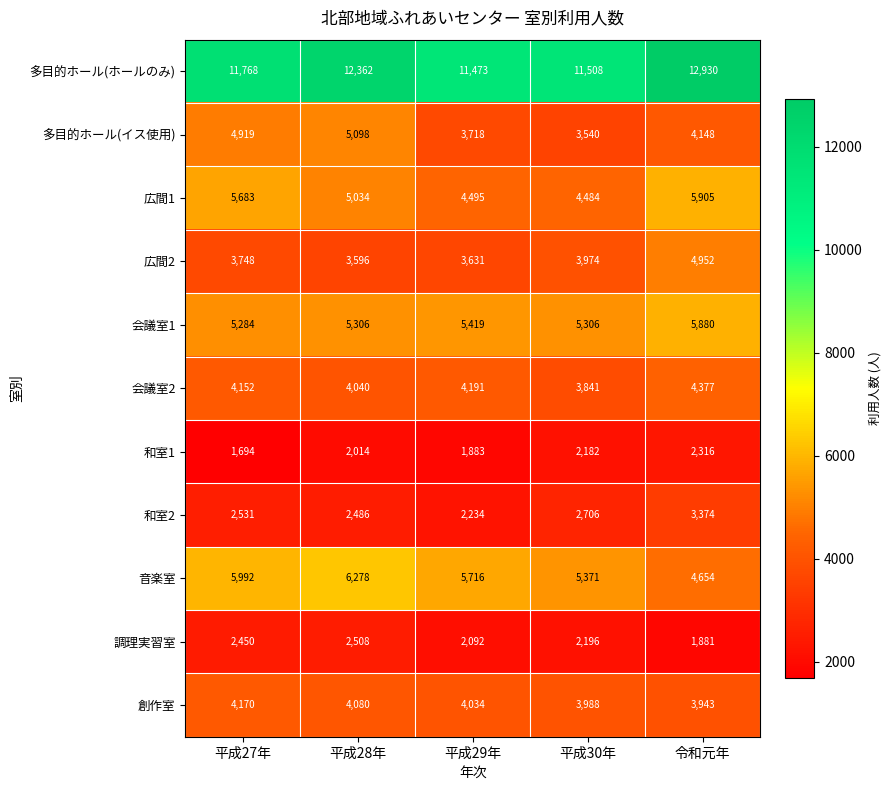

What is the difference between the second highest and second lowest values in the 調理実習室 series?

358